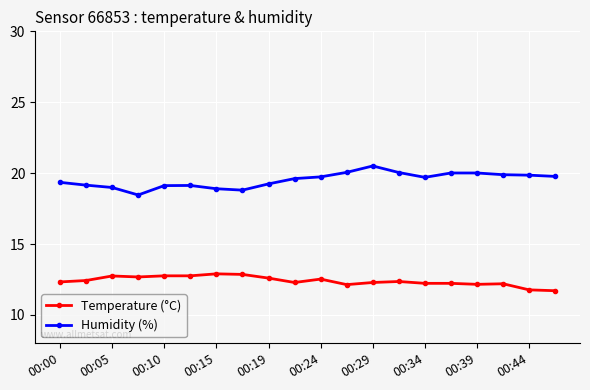

At how many categories does at least one series exceed 16?

20